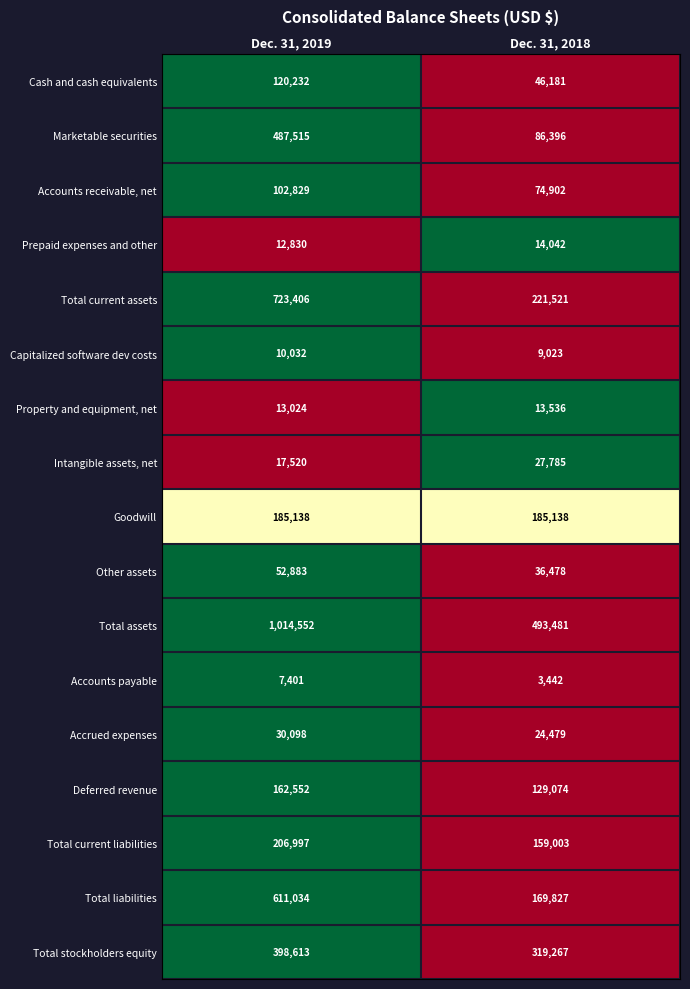

What is the difference between the Prepaid expenses and other values at Dec. 31, 2019 and Dec. 31, 2018?

1212